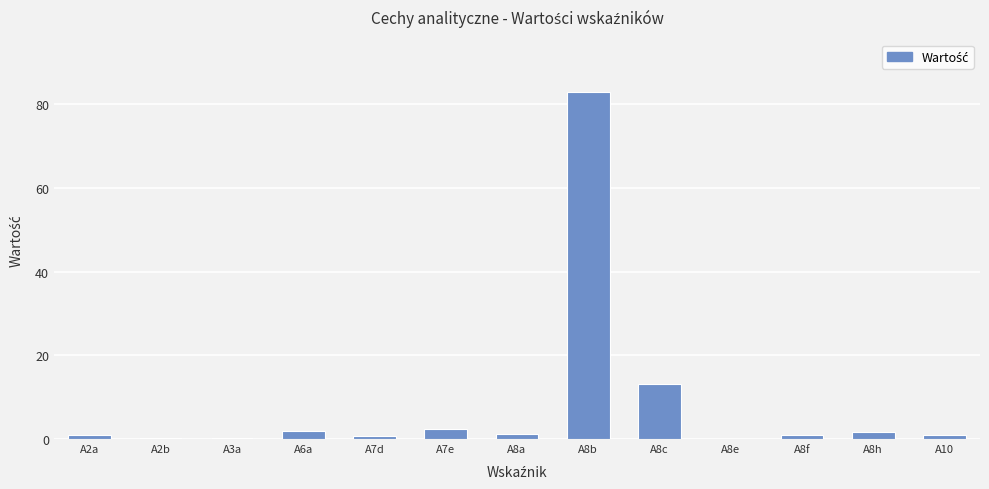

True or false: the data shows 113.1 at A8b.

False